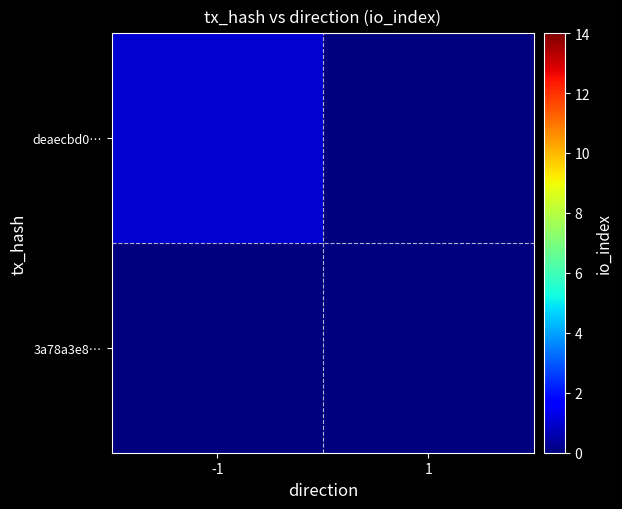

Rank the series by their average value, from highest to lowest.

deaecbd0…, 3a78a3e8…